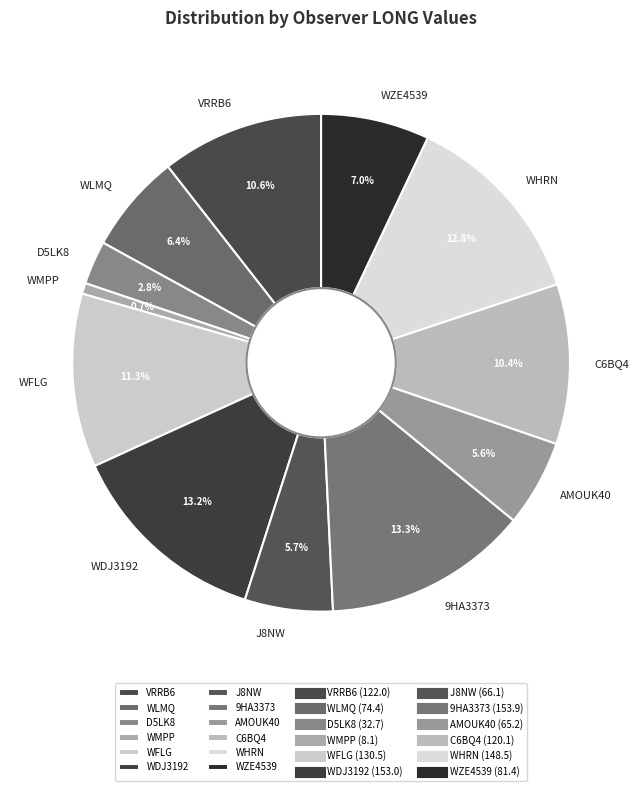

Combined, do D5LK8 and WZE4539 account for over 50%?

No